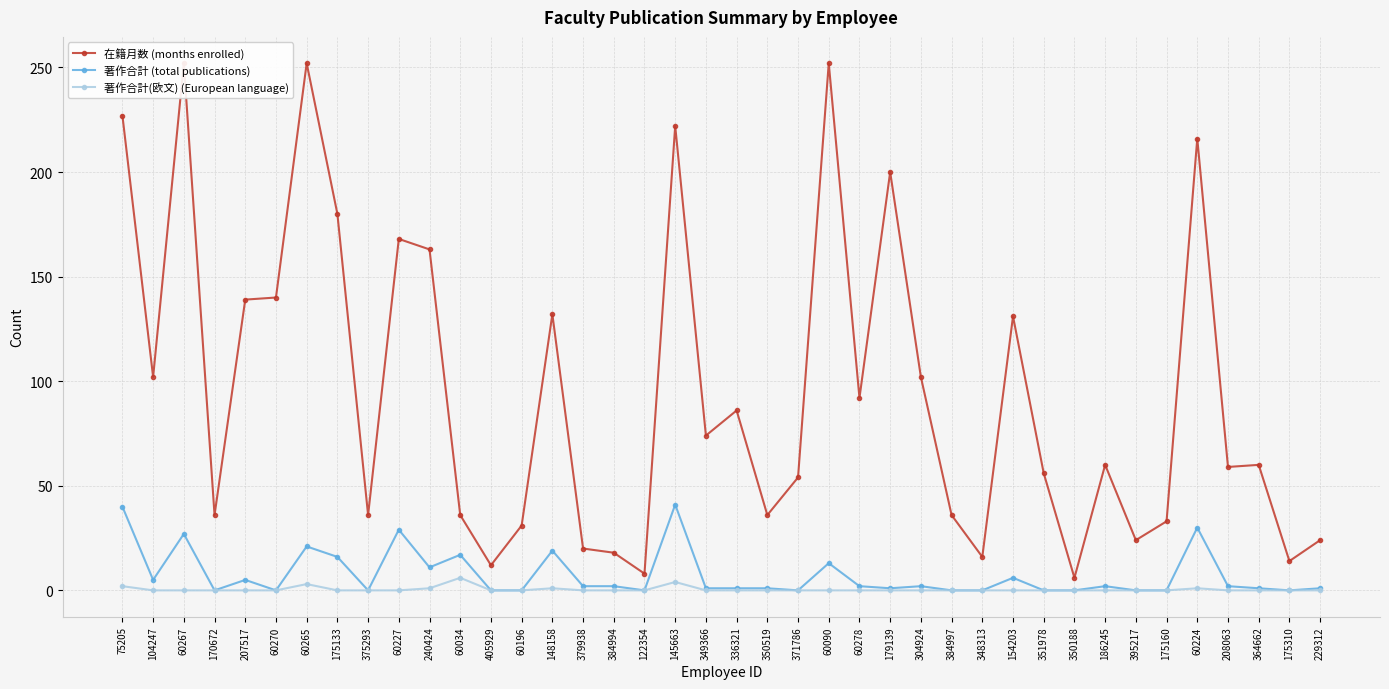

How many data points in 著作合計 (total publications) are above 2?

14